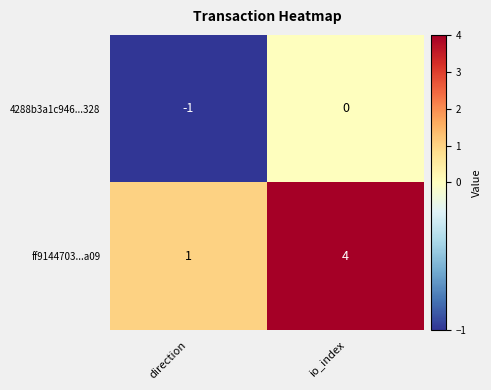

True or false: ff9144703...a09 has a value of 3 at io_index.

False